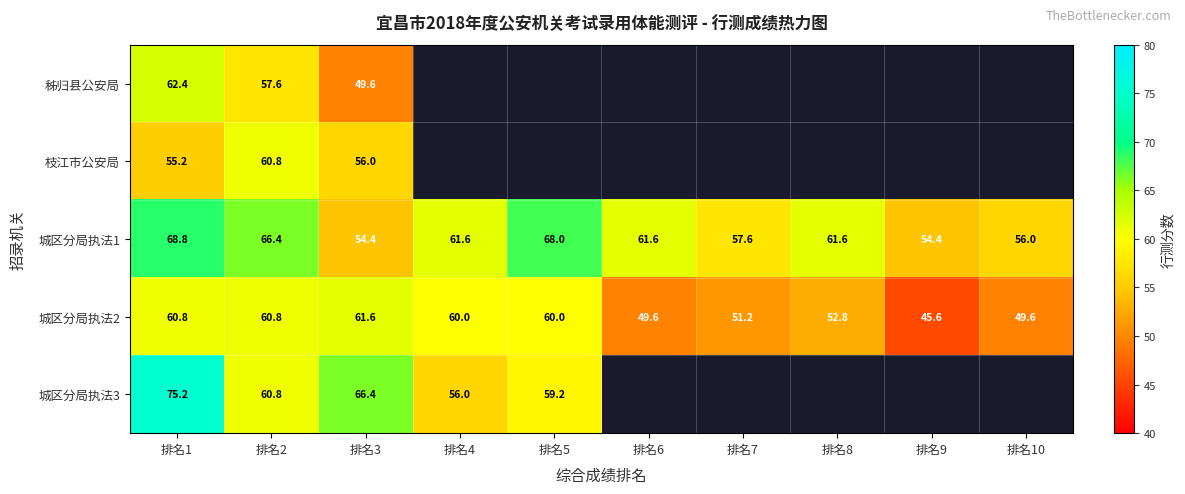

What value does the 城区分局执法2 series have at 排名9?

45.6